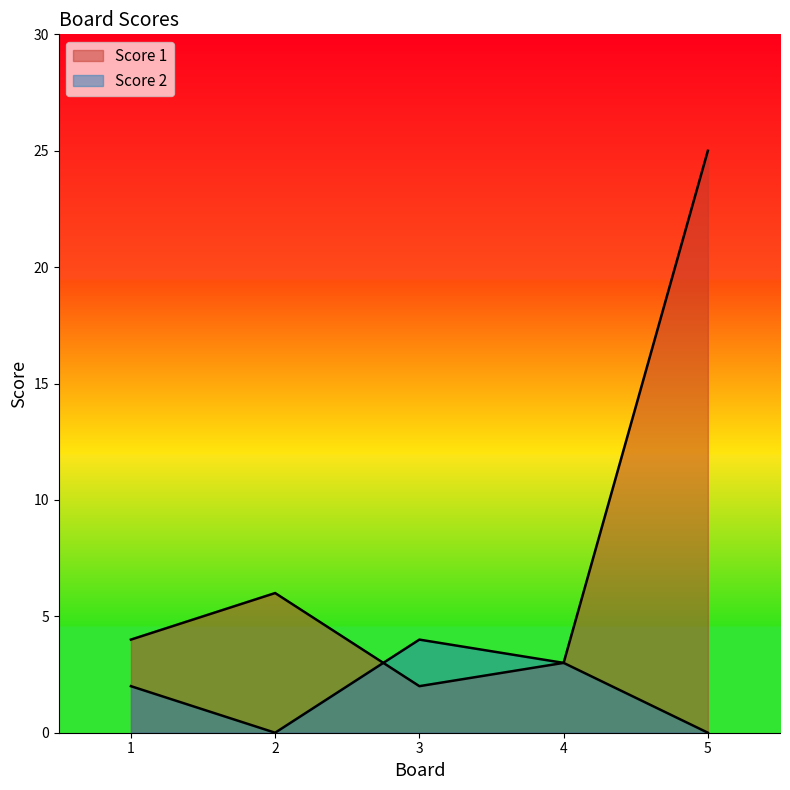

How many lines are shown in the chart?

2